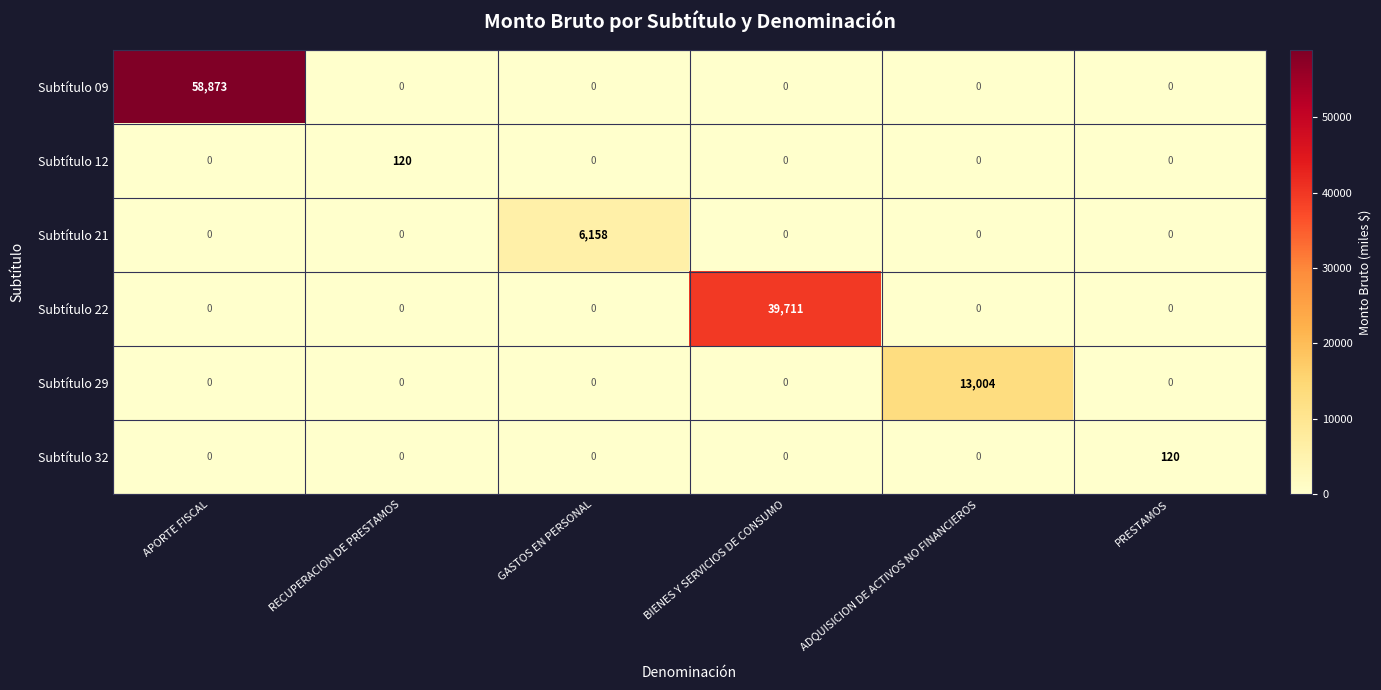

Which series has the largest total across all categories?

Subtítulo 09